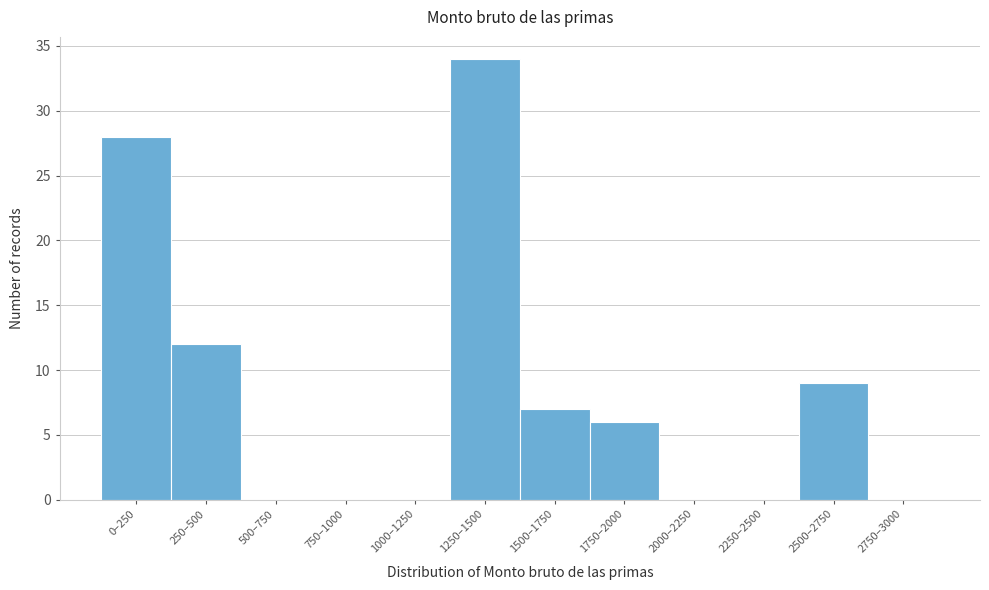

Reading left to right, what are all the values shown in this chart?

0–250=28	250–500=12	500–750=0	750–1000=0	1000–1250=0	1250–1500=34	1500–1750=7	1750–2000=6	2000–2250=0	2250–2500=0	2500–2750=9	2750–3000=0